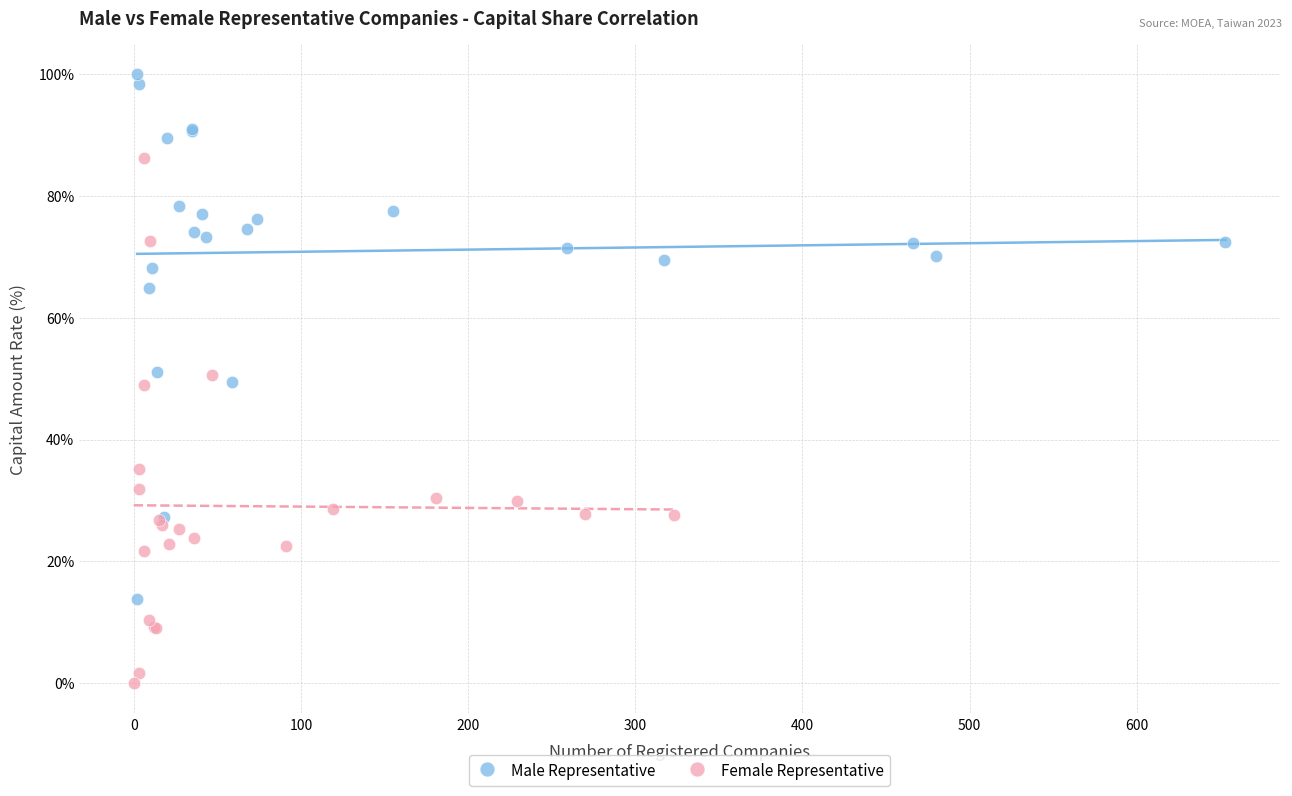

Which series reaches the maximum Y coordinate?

Male Representative